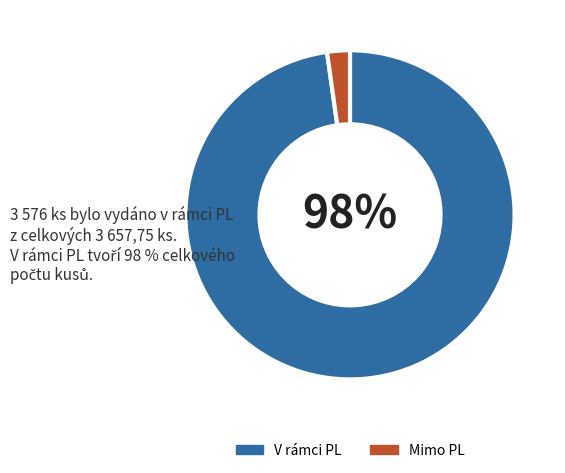

Which category accounts for the majority?

V rámci PL